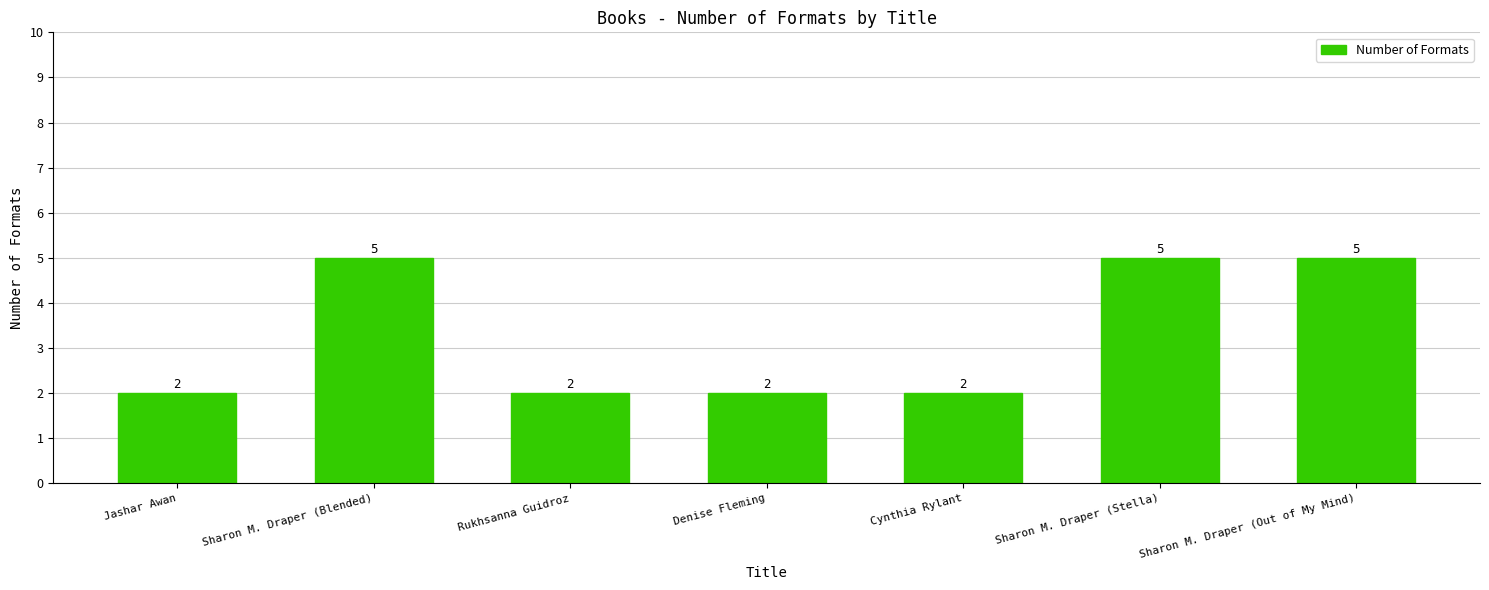

What is the maximum value shown in the chart?

5